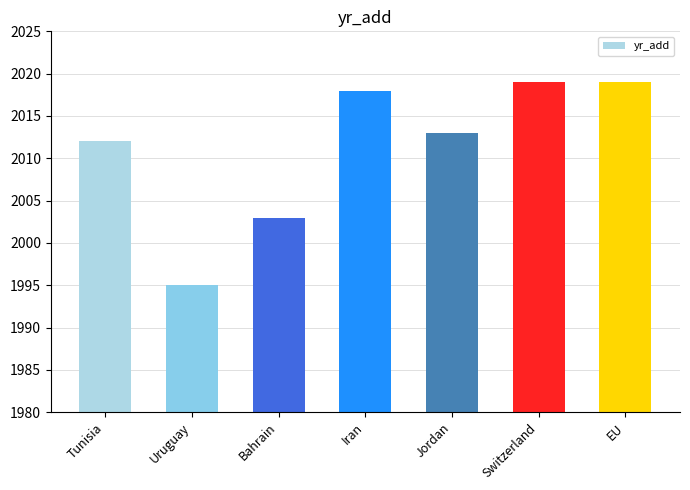

Count the number of data series in this chart.

1